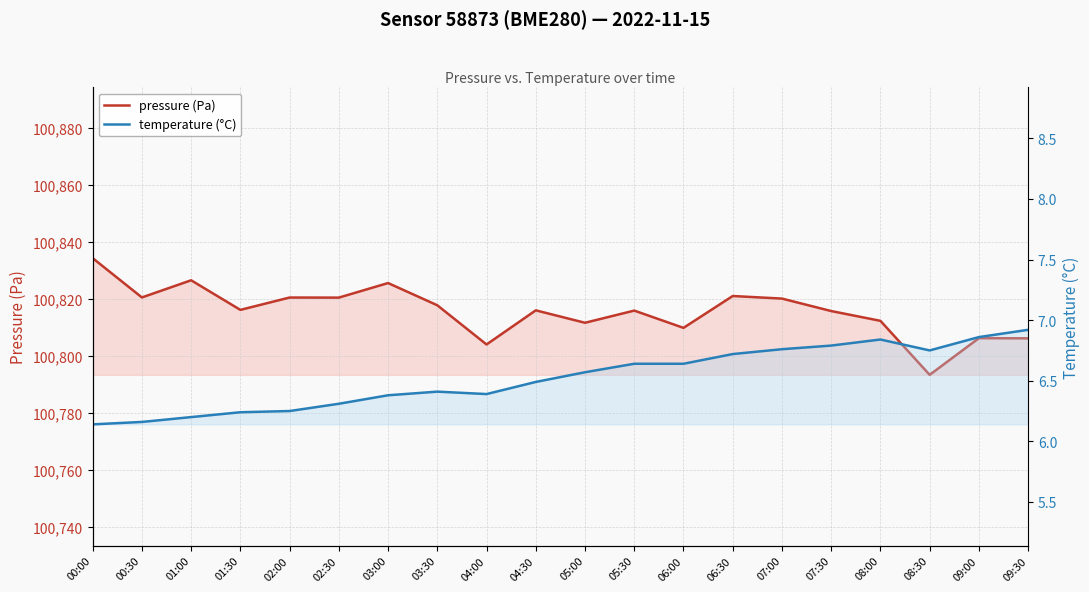

Between 05:00 and 06:30, which series saw the biggest shift?

pressure (Pa)